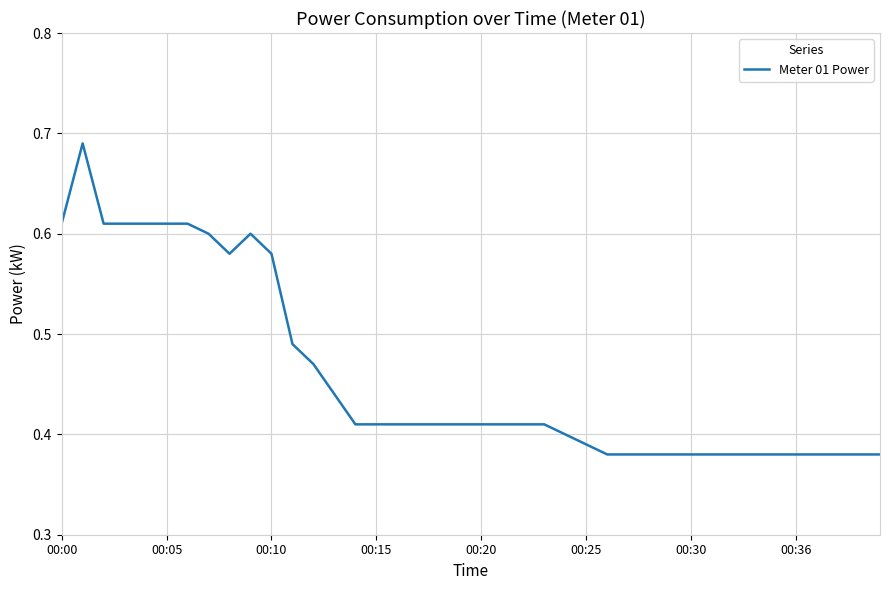

How many lines are shown in the chart?

1